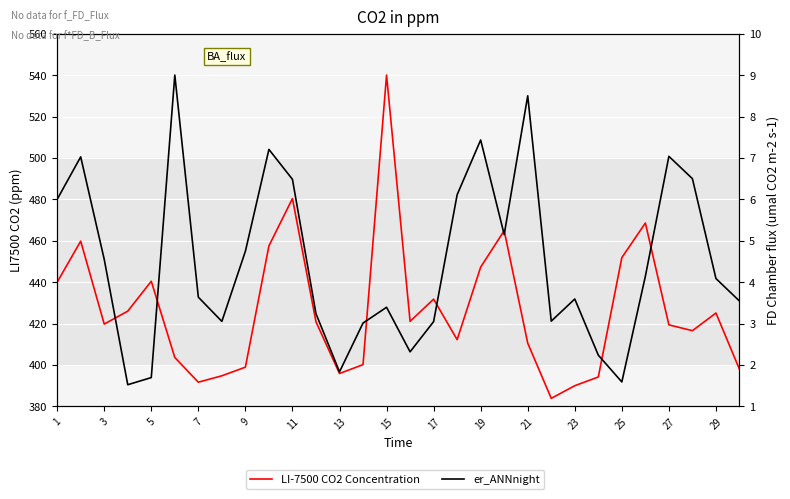

How many series are shown in this chart?

2